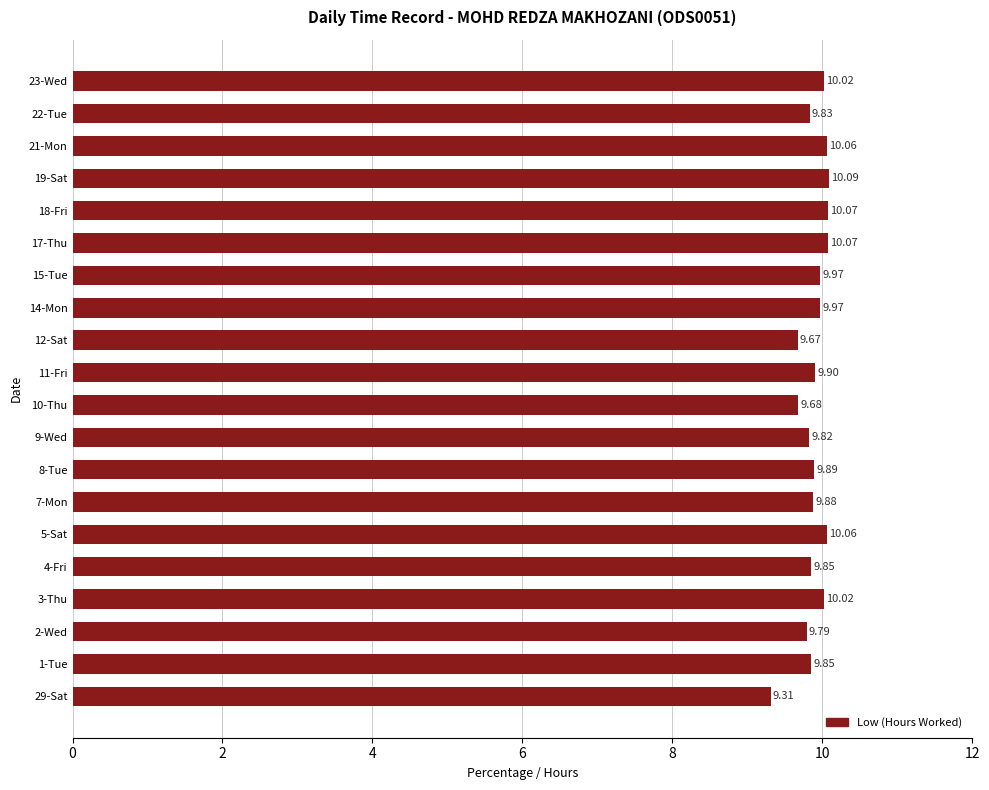

What is the difference between the second highest and second lowest values?

0.4